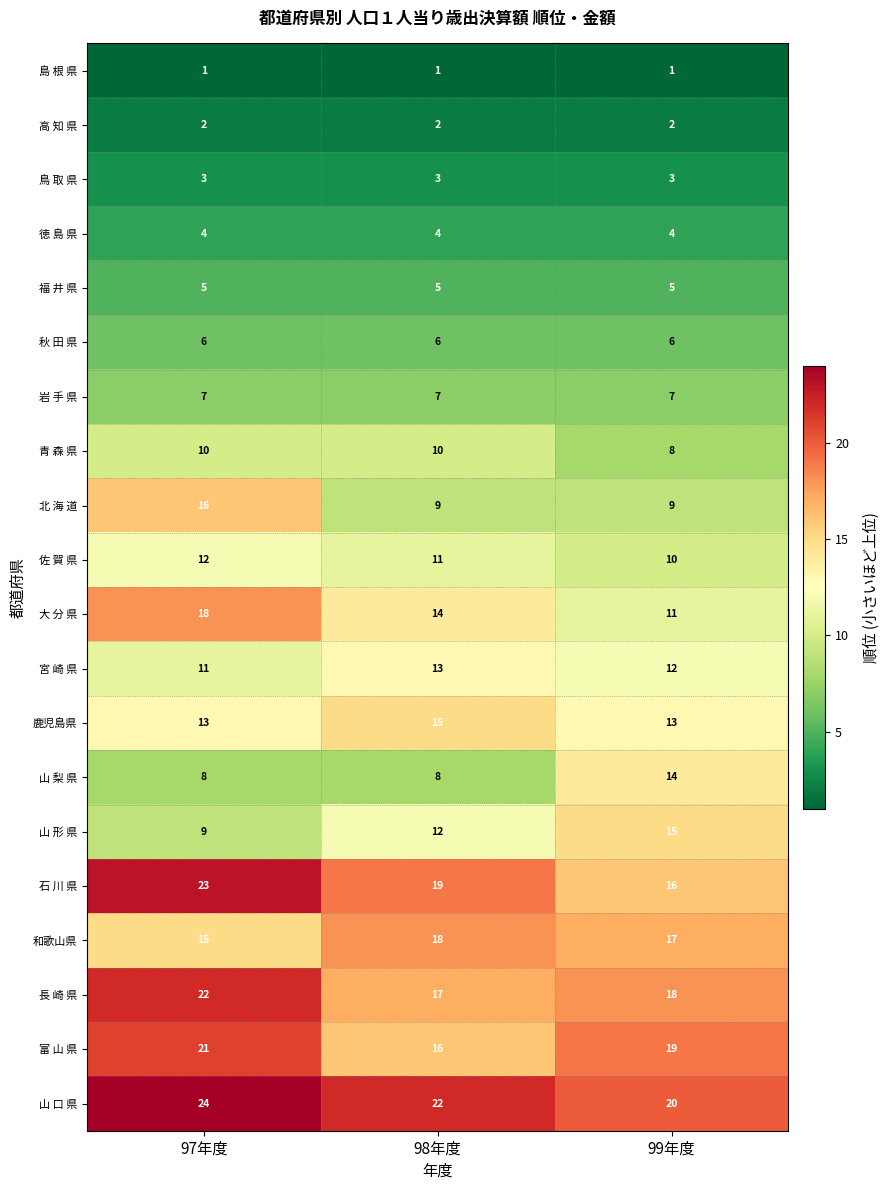

What is the spread (max minus min) of values at 99年度?

19